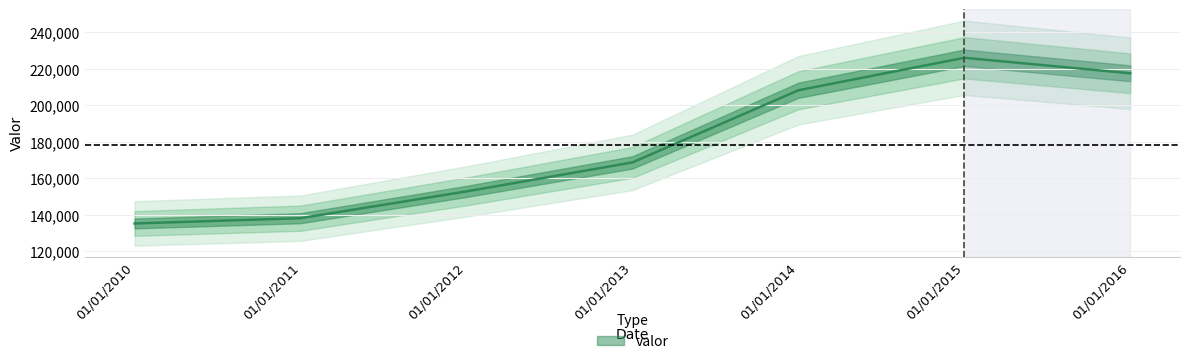

Where does the data first go above 168738?

01/01/2014